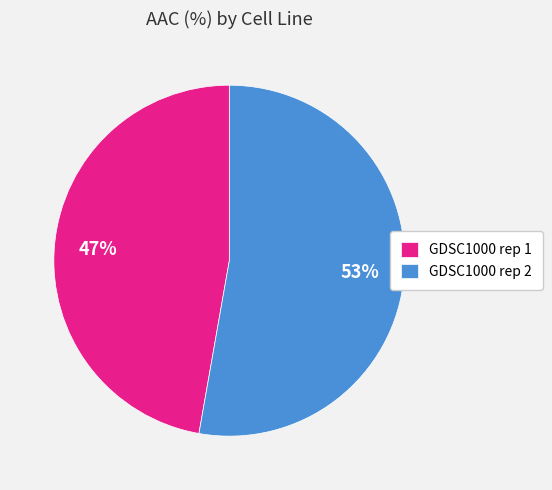

To the nearest percent, what portion does GDSC1000 rep 2 represent?

53%